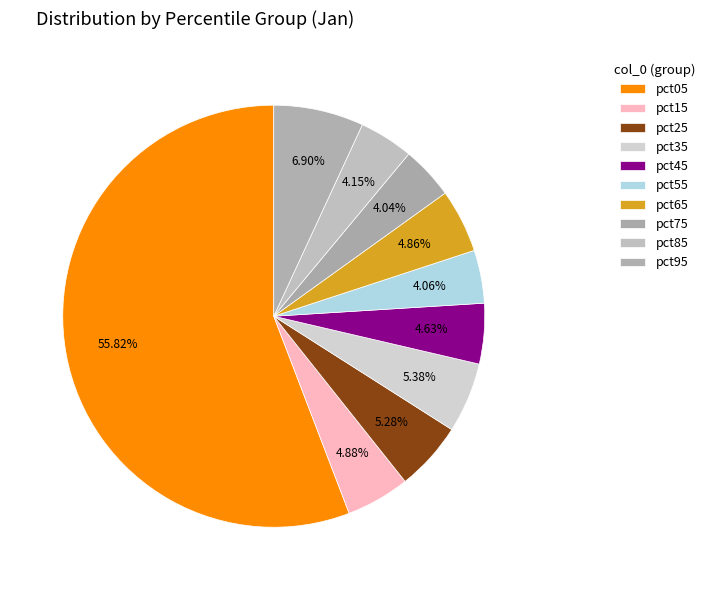

How many slices are in this pie chart?

10